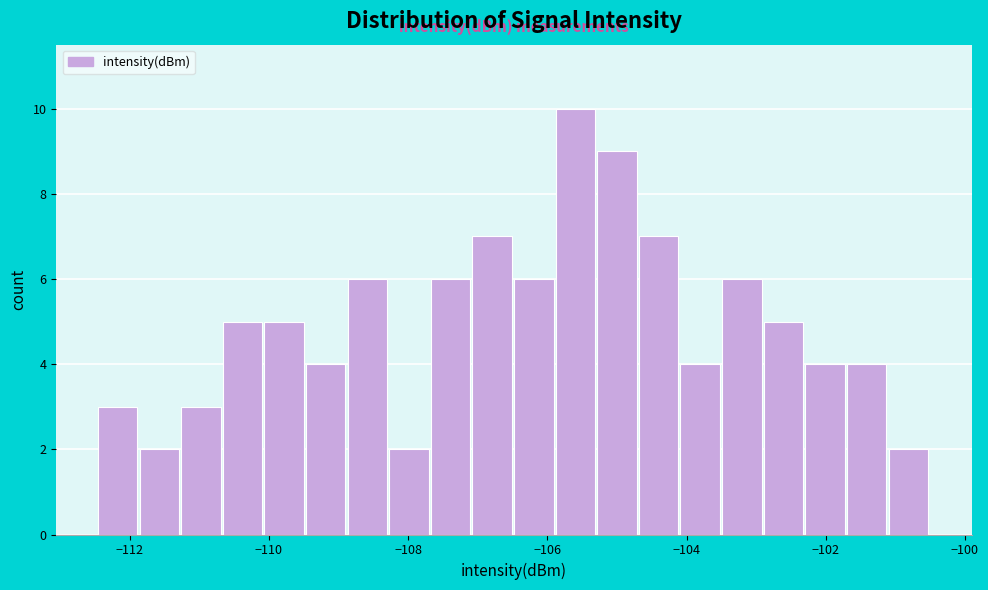

Read against the x-axis, roughly where is the centre of the tallest bar?

-105.6